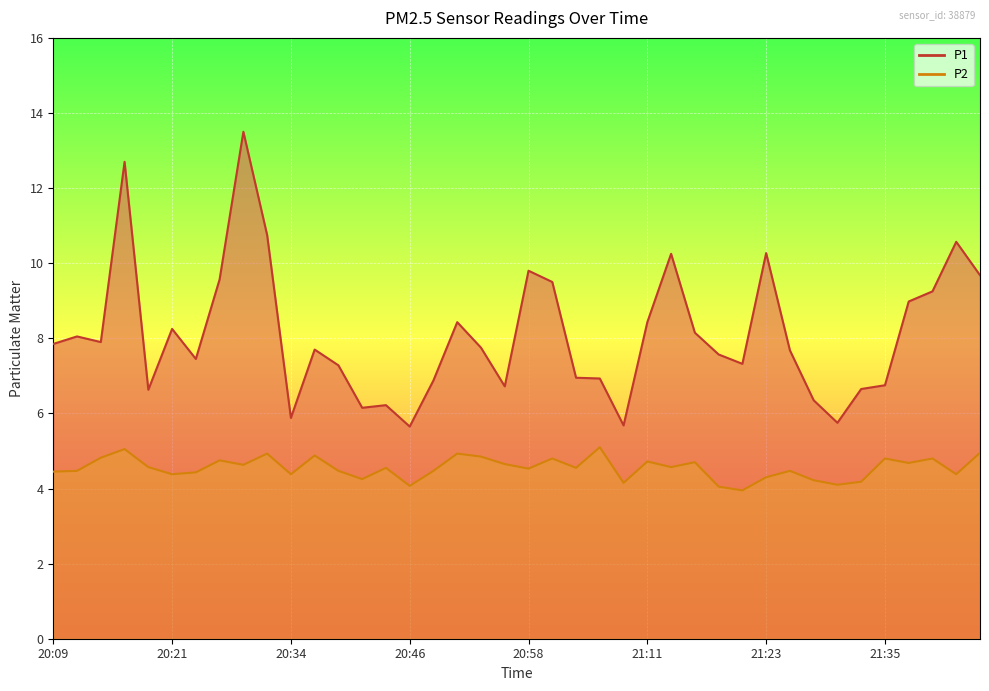

At 21:11, list the series in order from largest to smallest.

P1, P2